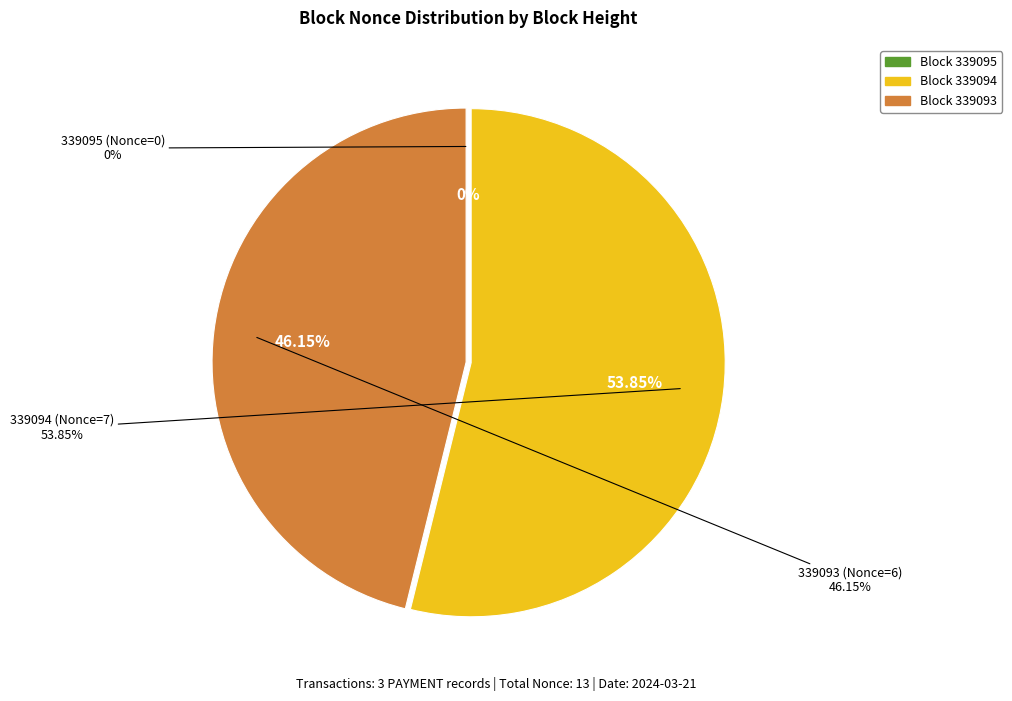

Rank the categories by value from highest to lowest.

339094, 339093, 339095